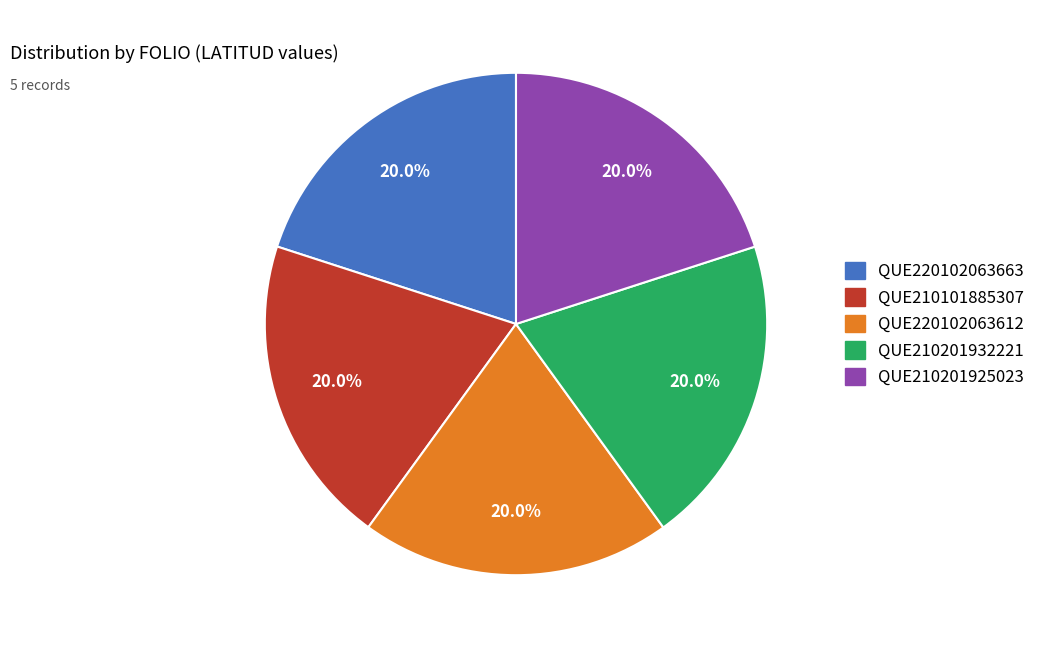

True or false: QUE210201925023 accounts for 7% of the total.

False